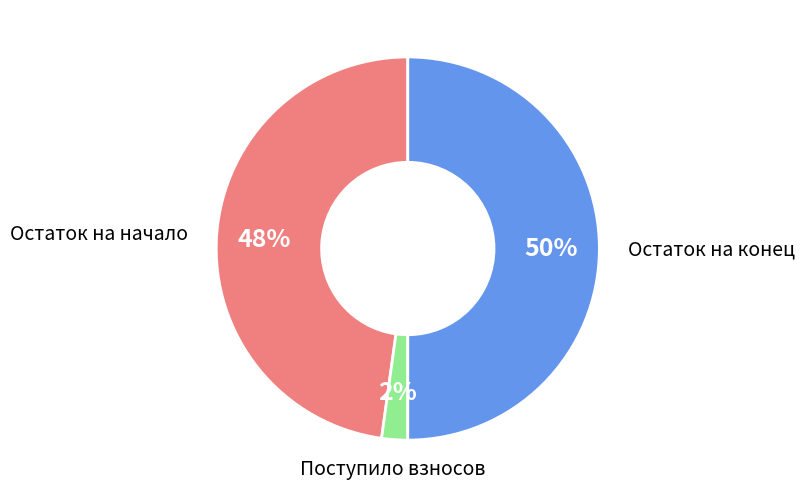

To the nearest percent, what is the average slice percentage?

33%